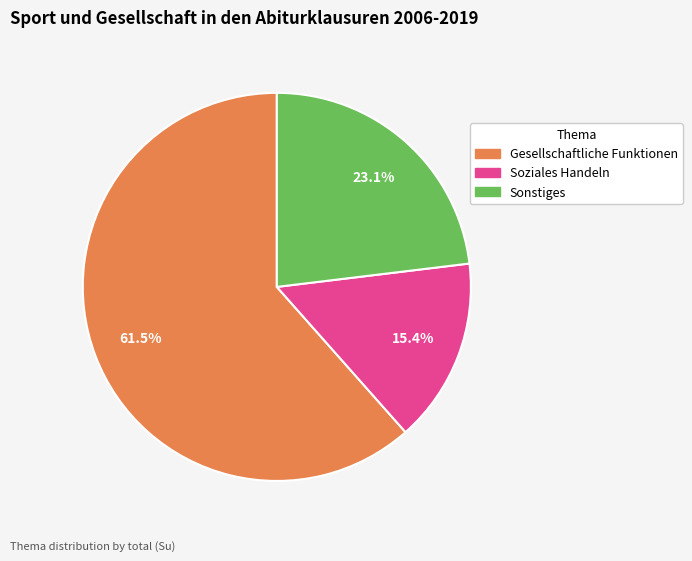

Which slice represents more than half of the pie?

Gesellschaftliche Funktionen